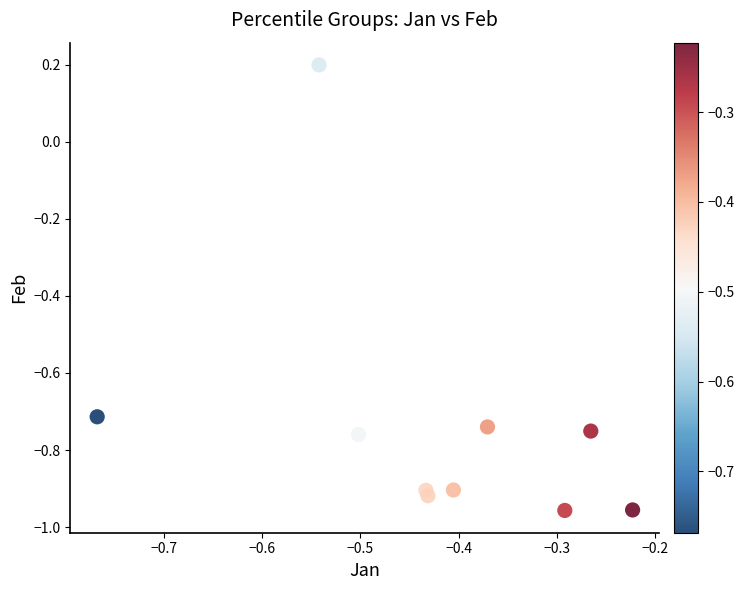

What is the range of Y values (max minus min)?

1.2